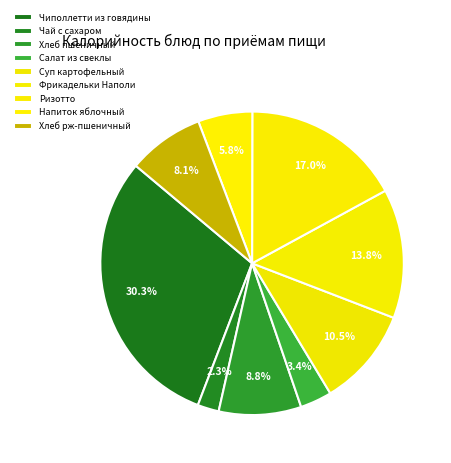

To the nearest percent, what is the difference between the largest and smallest slice percentages?

28%